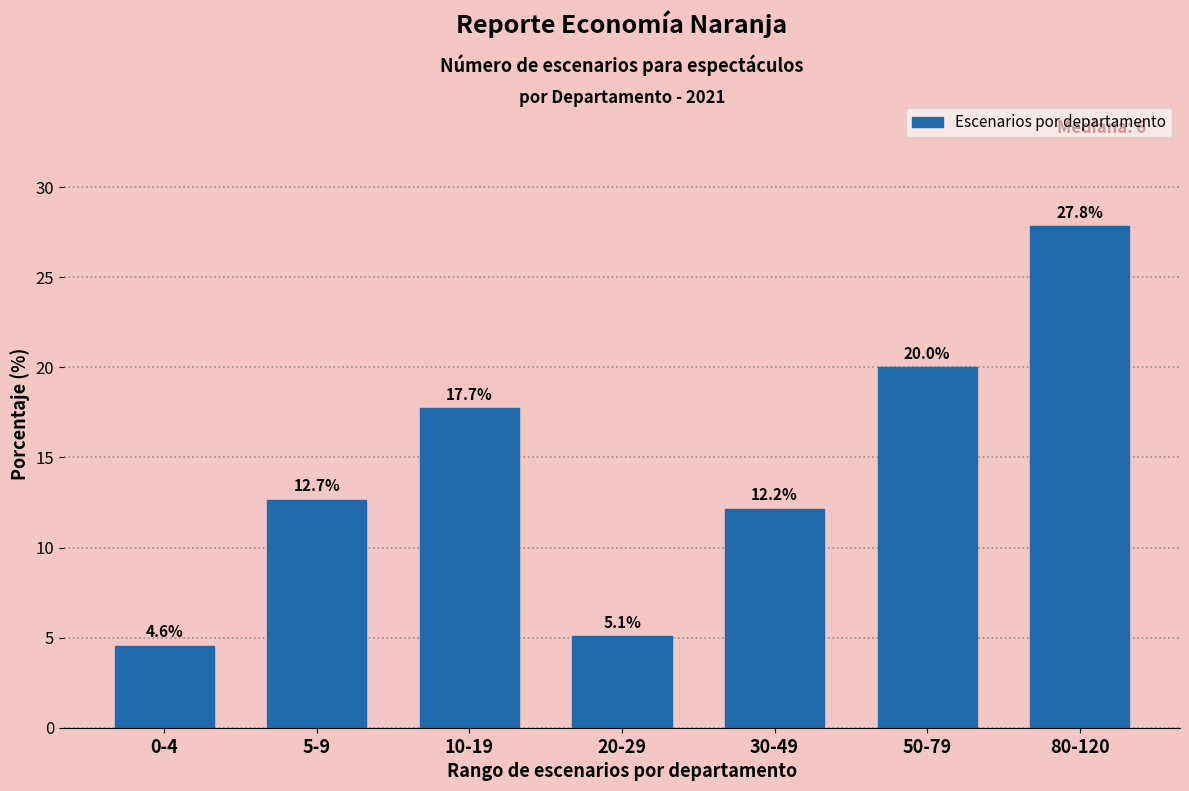

Reading left to right, extract all data points from this chart.

4.6	12.7	17.7	5.1	12.2	20.0	27.8